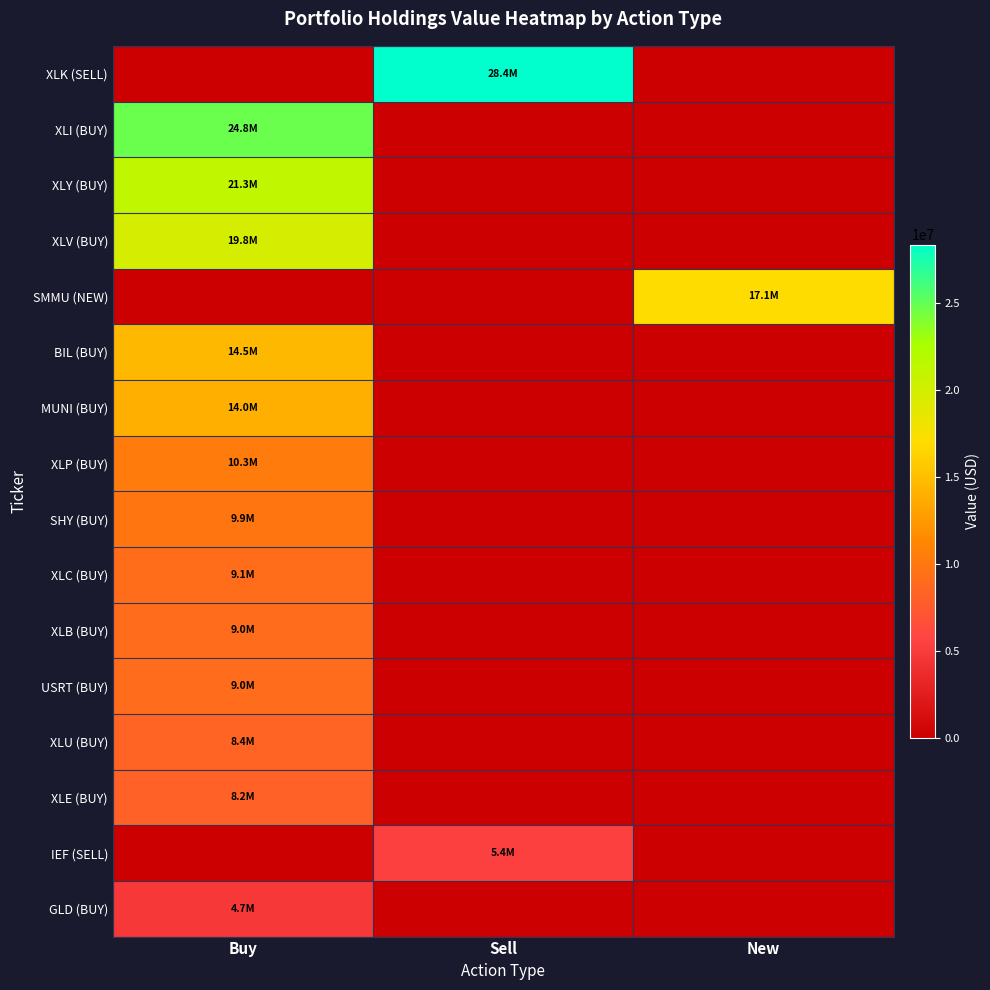

Which series has the largest total across all categories?

XLK (SELL)